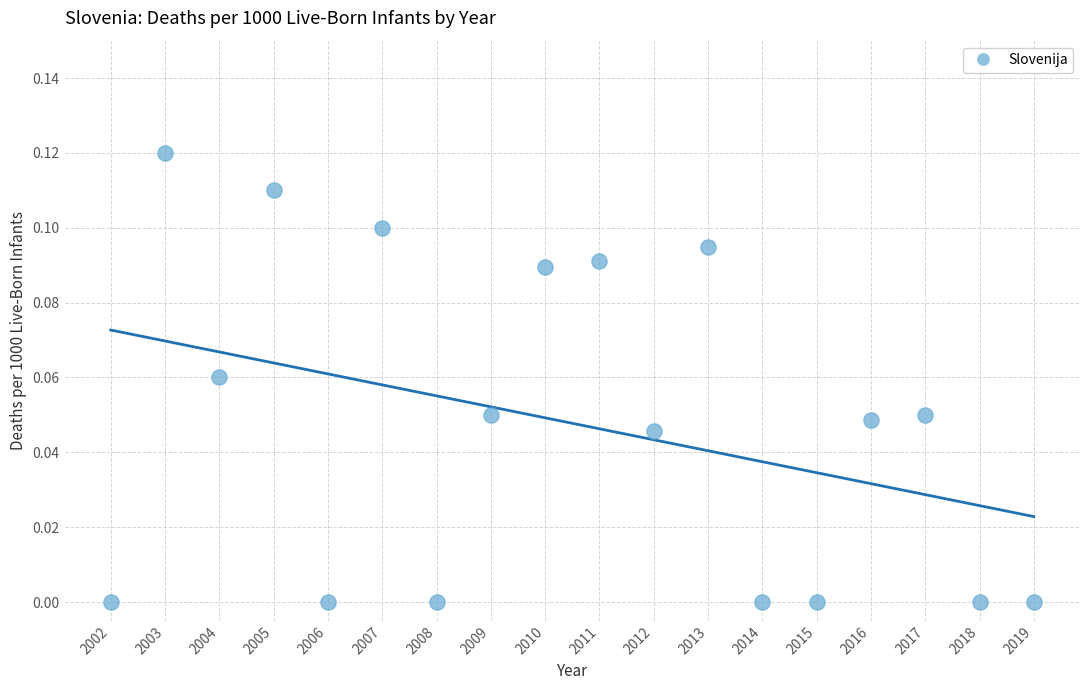

What is the range of X values (max minus min)?

17.0